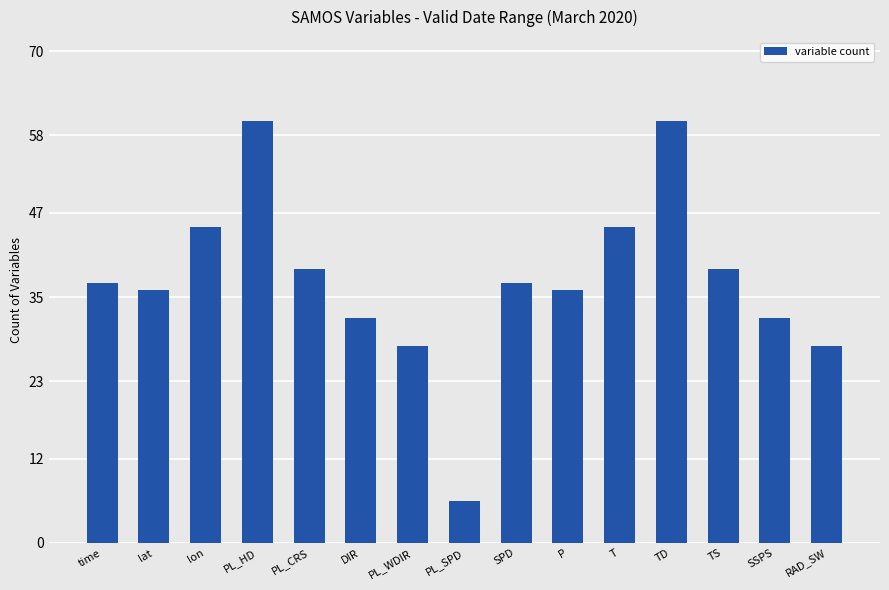

The chart shows a value of 28 at PL_WDIR. True or false?

True